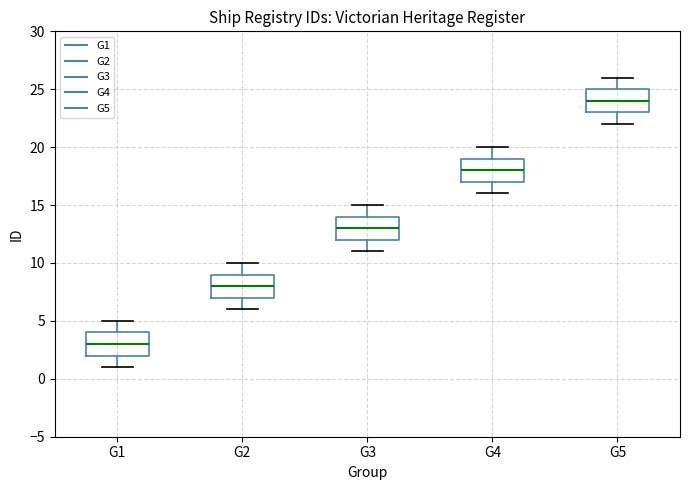

Reading left to right, read every box against the y-axis: the position of its median line, the range the box covers, and the ends of its whiskers. The values are not printed on the chart, so give them approximately, as read against the axis.

G1: median 3, box 2 to 4, whiskers 1 to 5
G2: median 8, box 7 to 9, whiskers 6 to 10
G3: median 13, box 12 to 14, whiskers 11 to 15
G4: median 18, box 17 to 19, whiskers 16 to 20
G5: median 24, box 23 to 25, whiskers 22 to 26